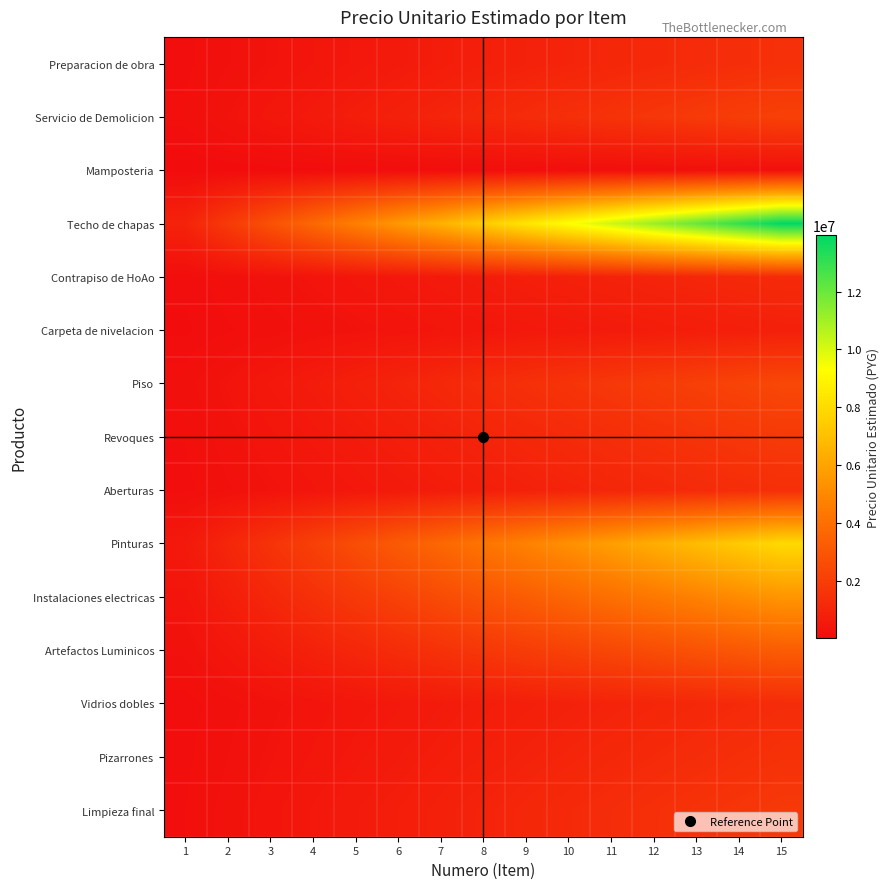

What is the total value across all series at 12?

37440591.6